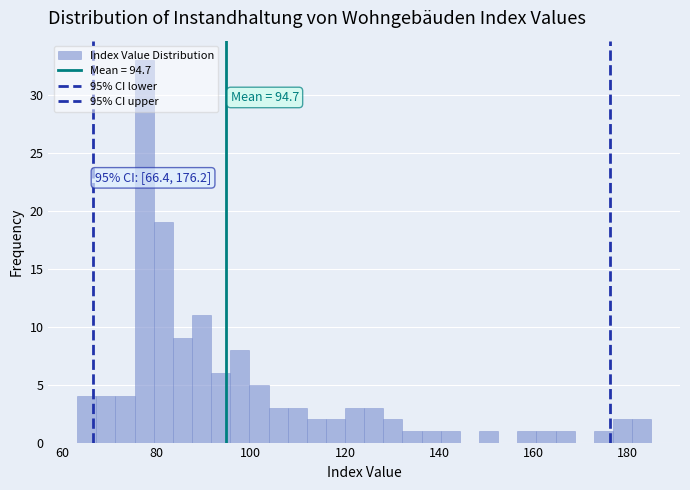

Around what value on the x-axis is the tallest bar? Give the approximate position of its centre, as read against the axis.

78